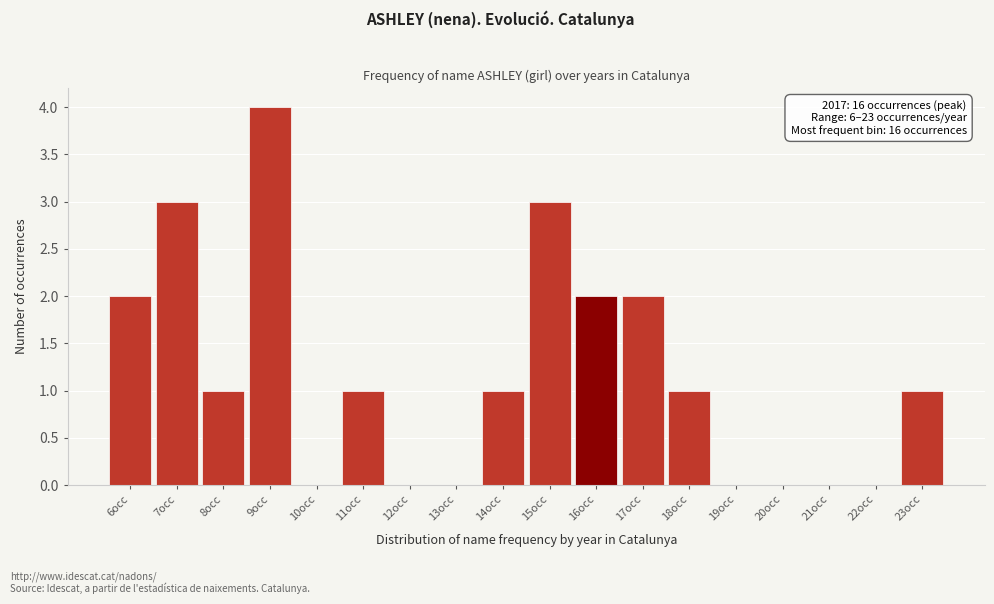

Which range on the x-axis has the tallest bar?

8.5 to 9.5